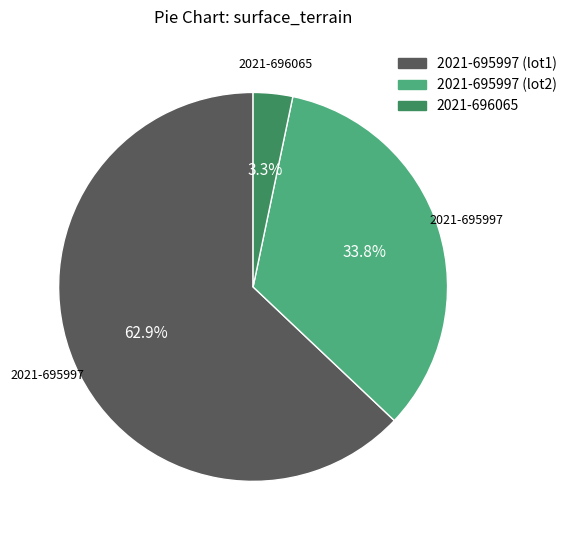

Does 2021-695997 (lot2) account for over 50% of the chart?

No